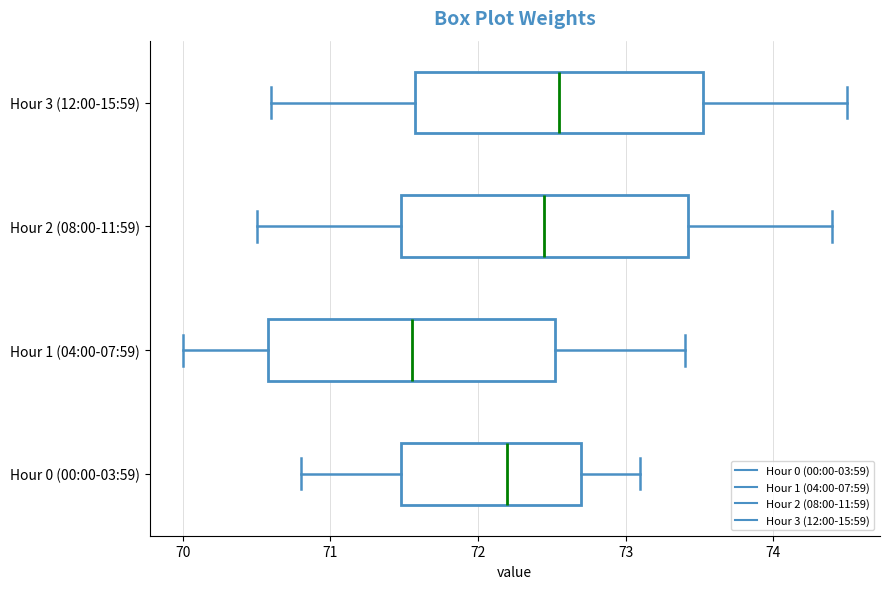

Reading bottom to top, transcribe this box plot: for each box, give where its median line is, the range the box spans, and where its two whiskers end, as read against the x-axis. The values are not printed on the chart, so give them approximately, as read against the axis.

Hour 0 (00:00-03:59): median 72.2, box 71.5 to 72.7, whiskers 70.8 to 73.1
Hour 1 (04:00-07:59): median 71.6, box 70.6 to 72.5, whiskers 70.0 to 73.4
Hour 2 (08:00-11:59): median 72.5, box 71.5 to 73.4, whiskers 70.5 to 74.4
Hour 3 (12:00-15:59): median 72.6, box 71.6 to 73.5, whiskers 70.6 to 74.5